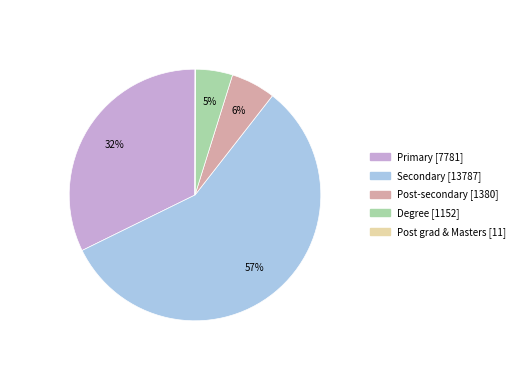

Is it true that Primary is 42% of the pie?

False